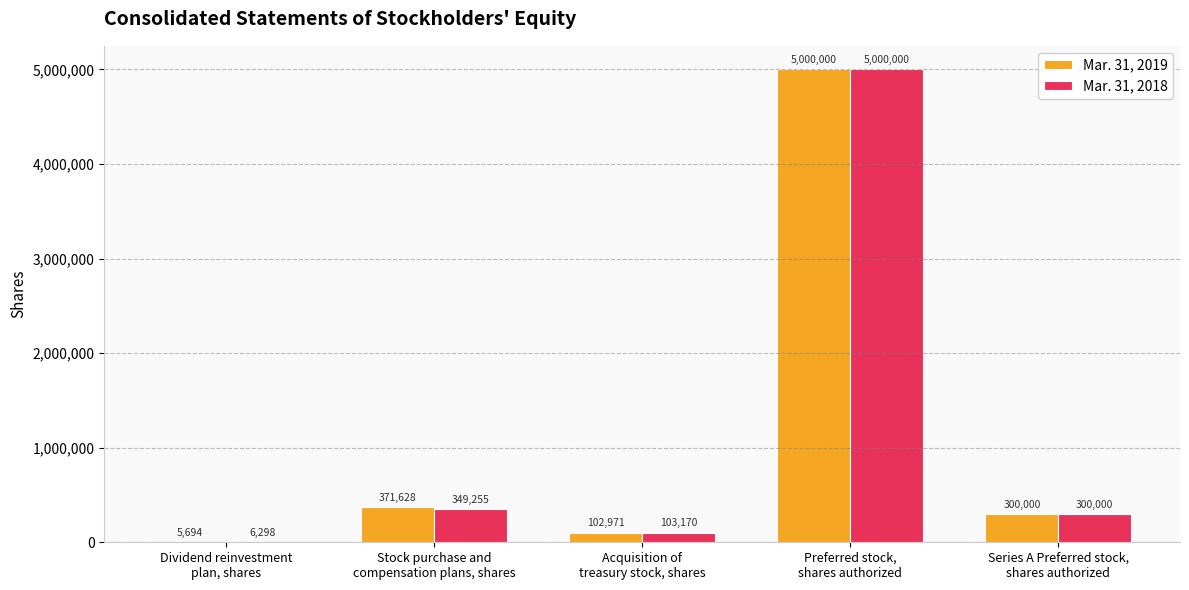

Which series has the largest total across all categories?

Mar. 31, 2019